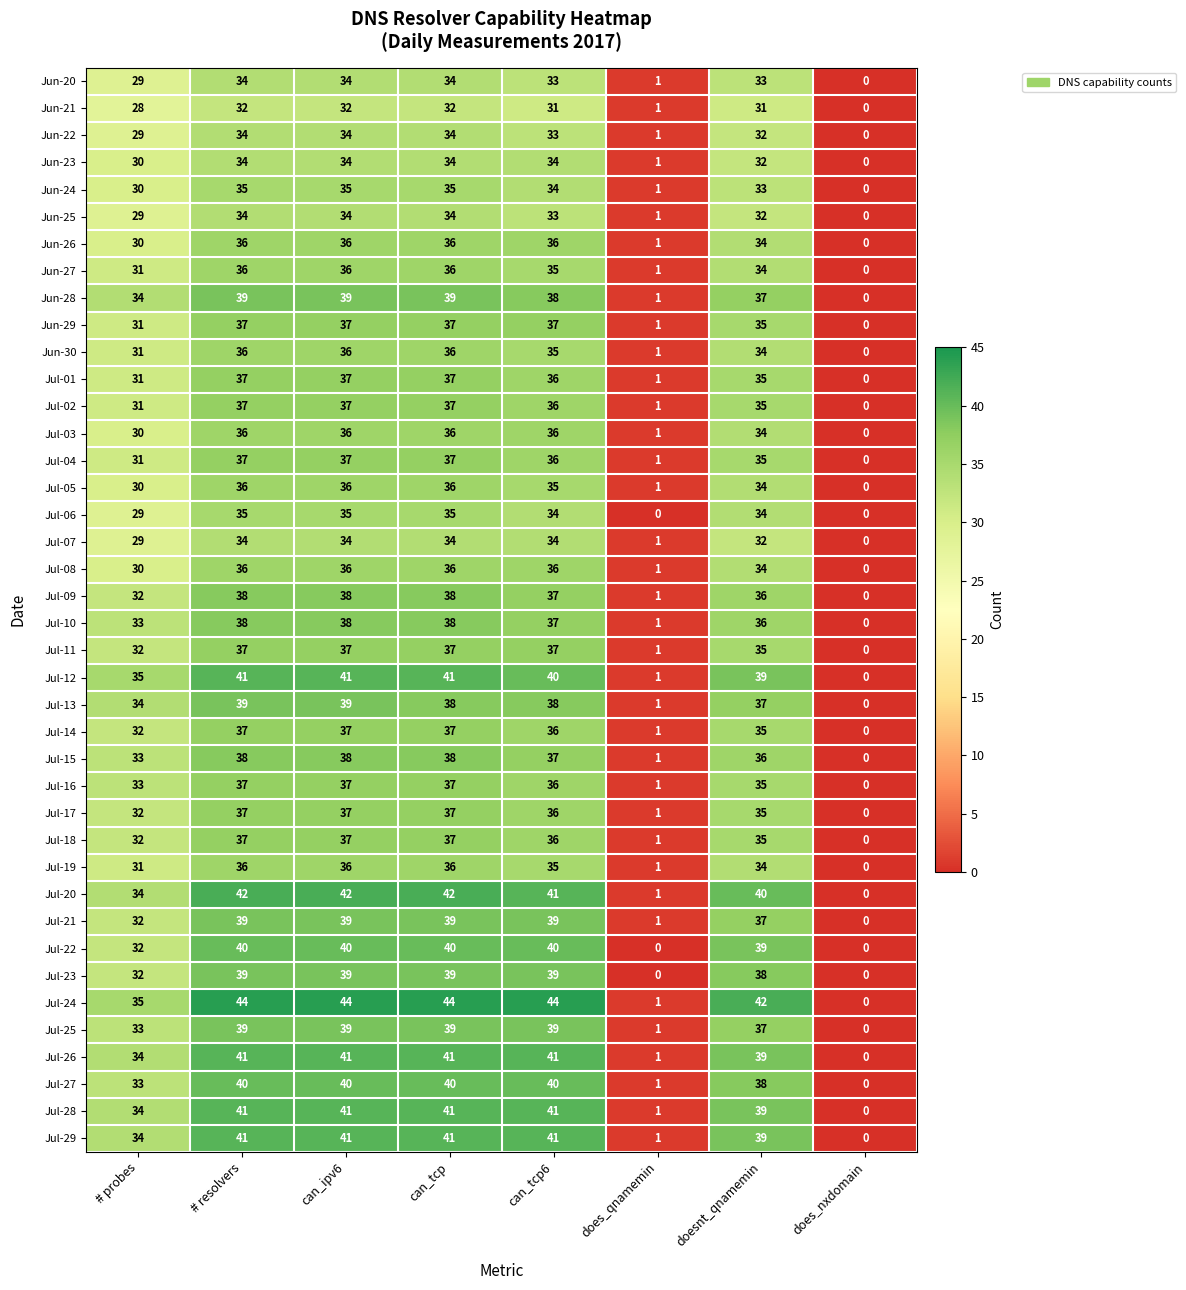

Which series has the widest spread of values?

Jul-24